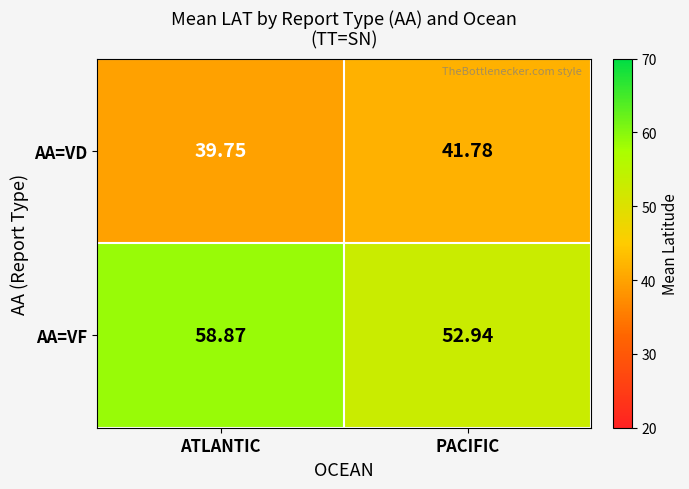

How many values in the AA=VD series exceed 41?

1